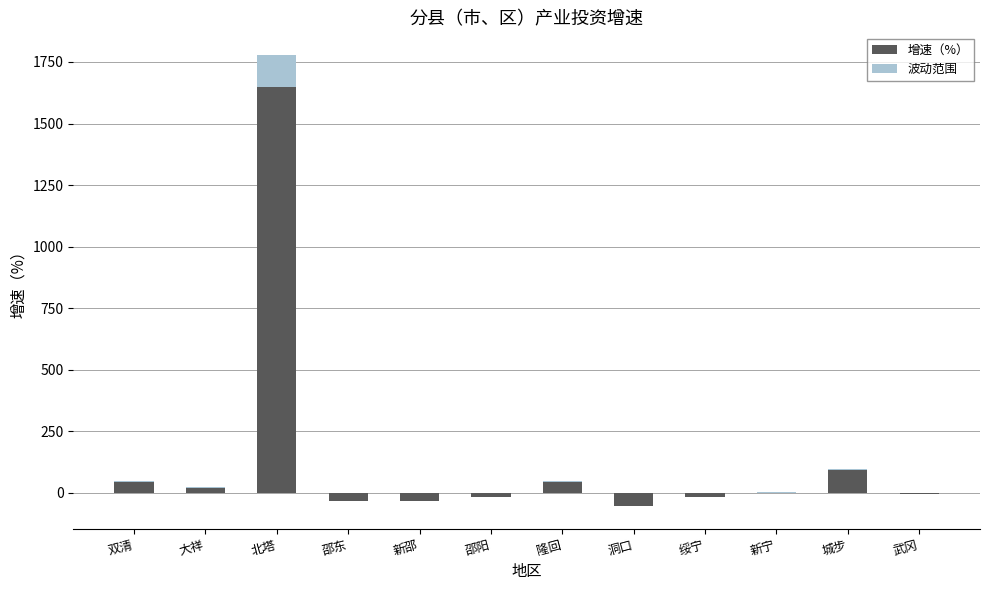

How many bars are there in each group?

2